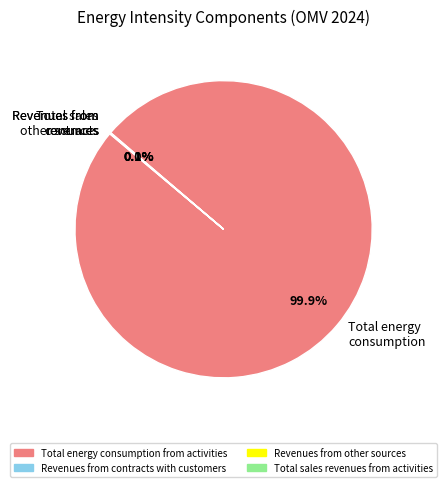

To the nearest percent, what is the average slice percentage?

25%